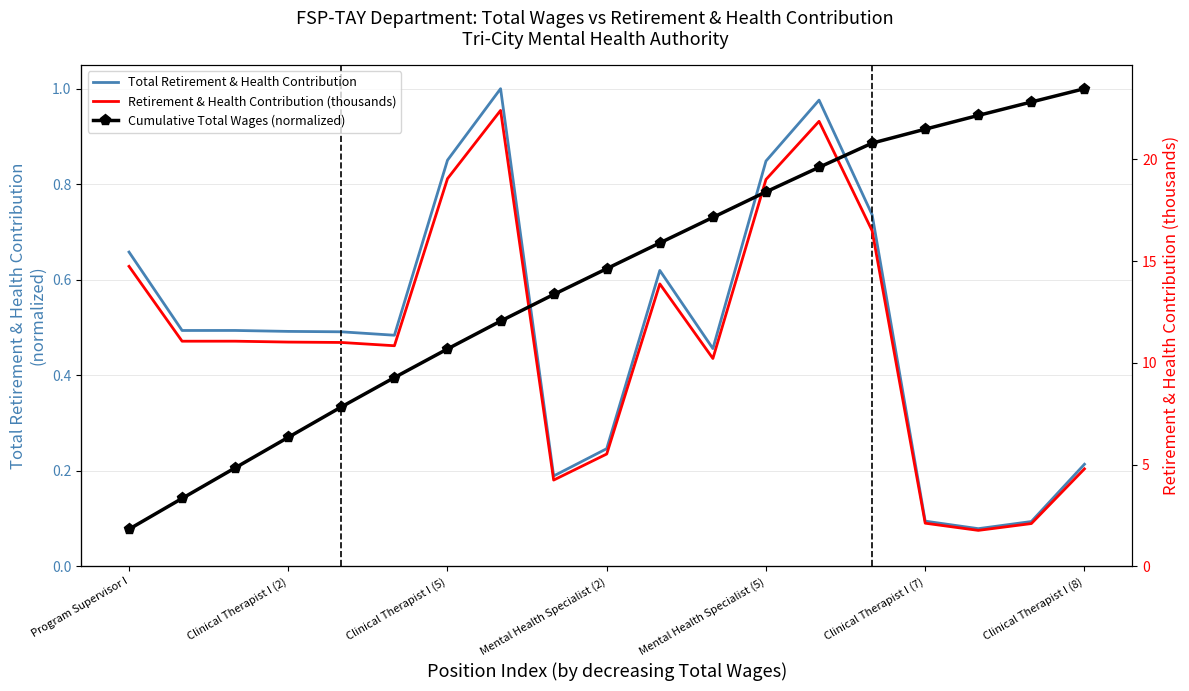

The value of Total Retirement & Health Contribution at Clinical Therapist I (5) is 1.5. True or false?

False